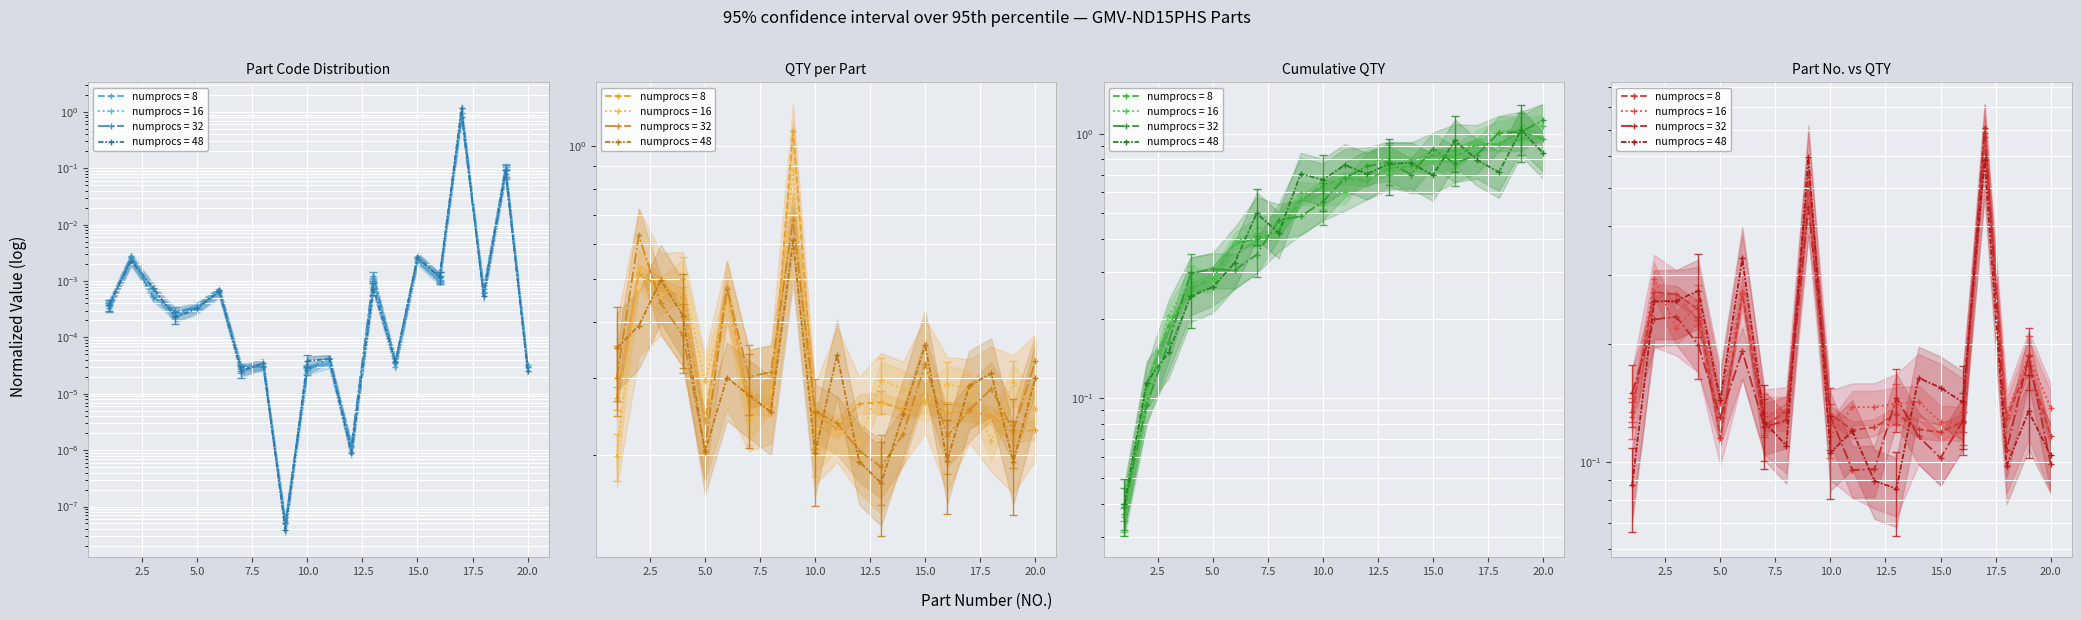

What is the value of the QTY scaled point at the 9th from the left?

1.1